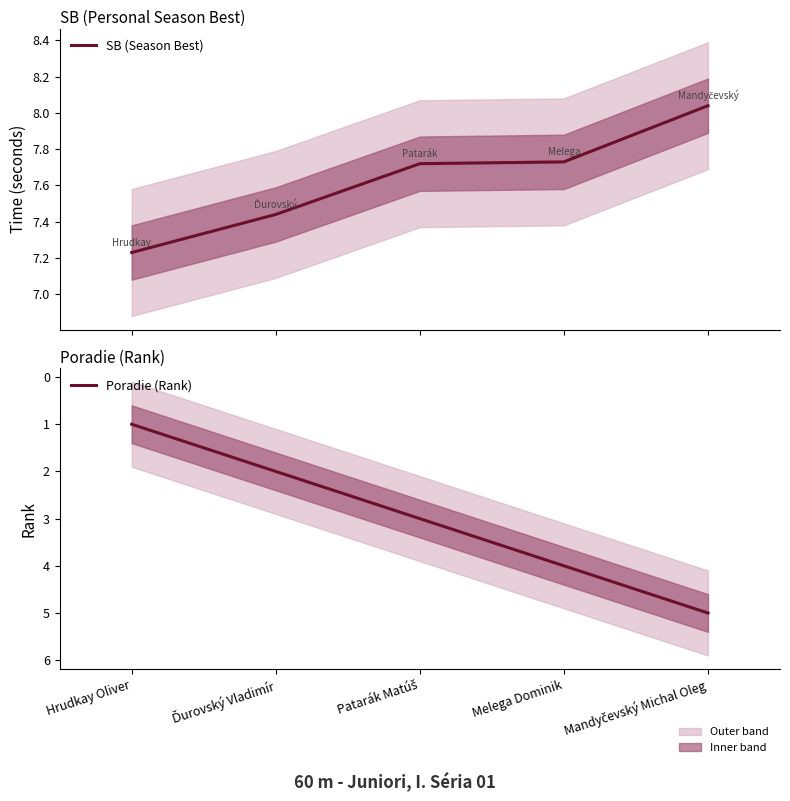

At which category is the sum across all series the highest?

Mandyčevský Michal Oleg